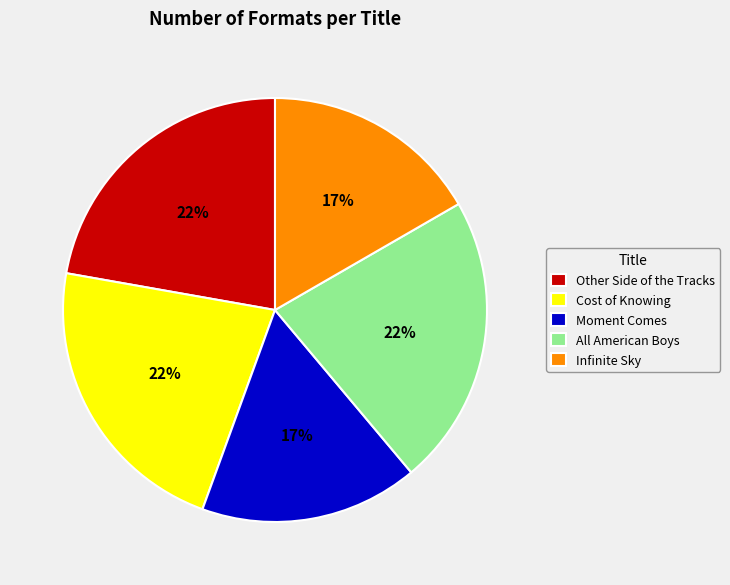

To the nearest percent, what portion does Cost of Knowing represent?

22%